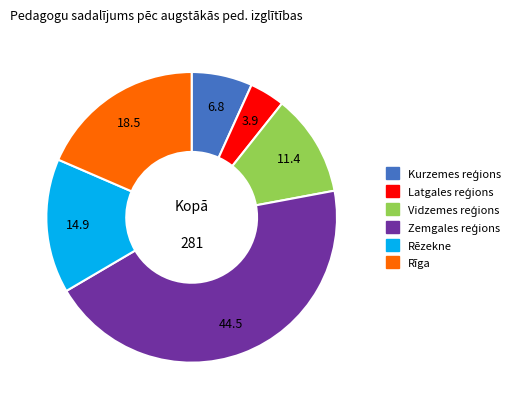

Which has a higher value, Rīga or Rēzekne?

Rīga